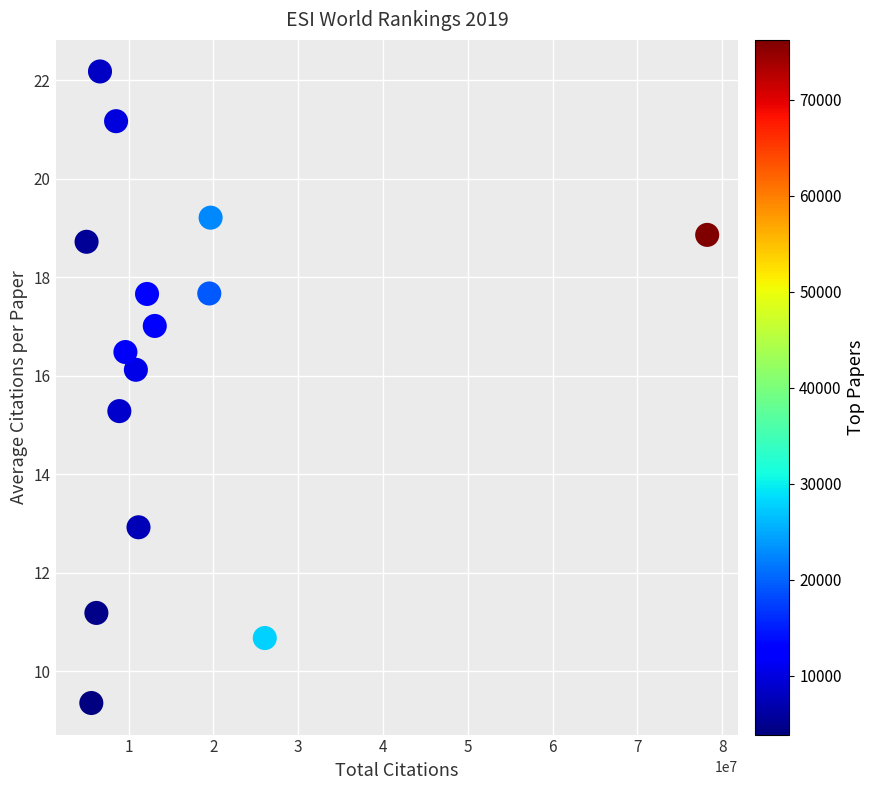

What is the range of Y values (max minus min)?

12.8